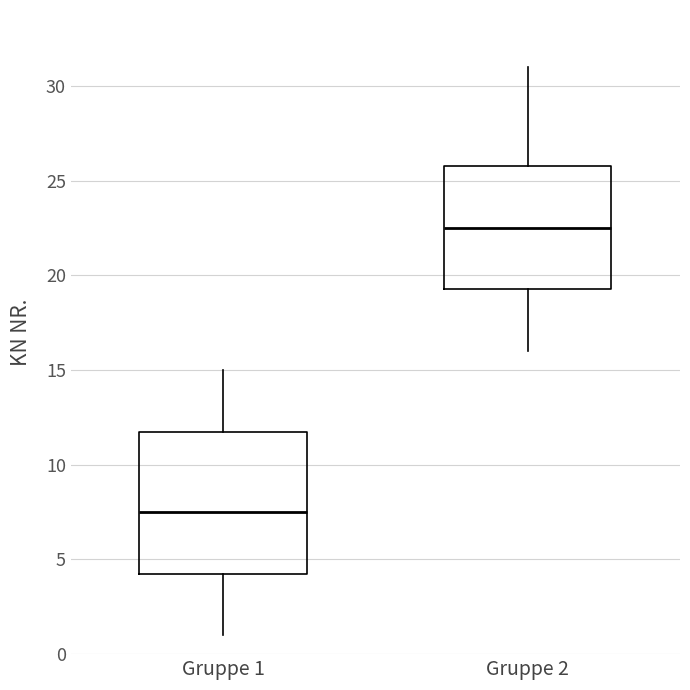

Reading left to right, transcribe this box plot: for each box, give where its median line is, the range the box spans, and where its two whiskers end, as read against the y-axis. The values are not printed on the chart, so give them approximately, as read against the axis.

Gruppe 1: median 7.5, box 4.5 to 12.0, whiskers 1.0 to 15.0
Gruppe 2: median 22.5, box 19.5 to 26.0, whiskers 16.0 to 31.0